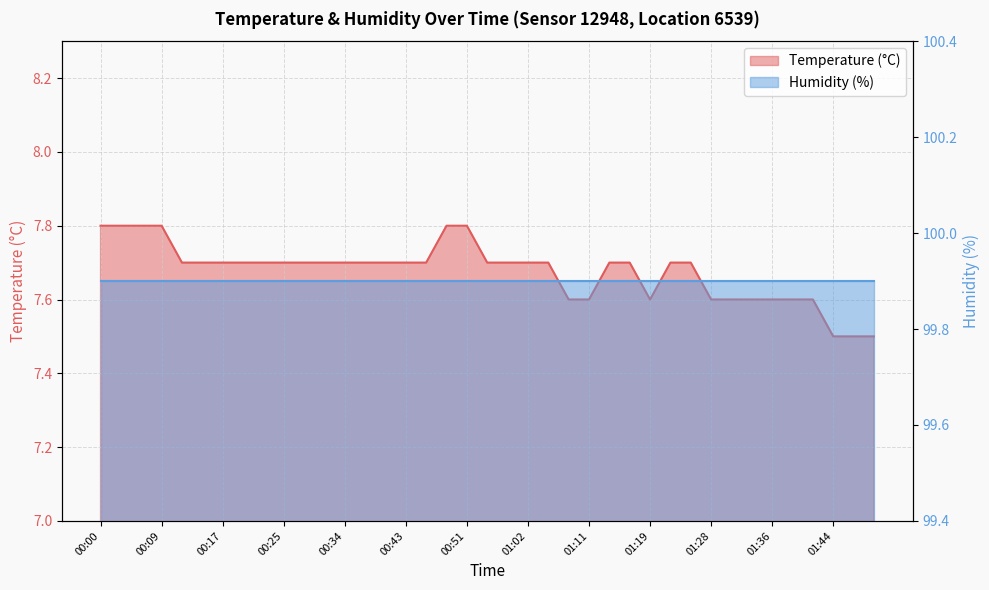

Which has a higher value, 00:00 or 01:11?

00:00